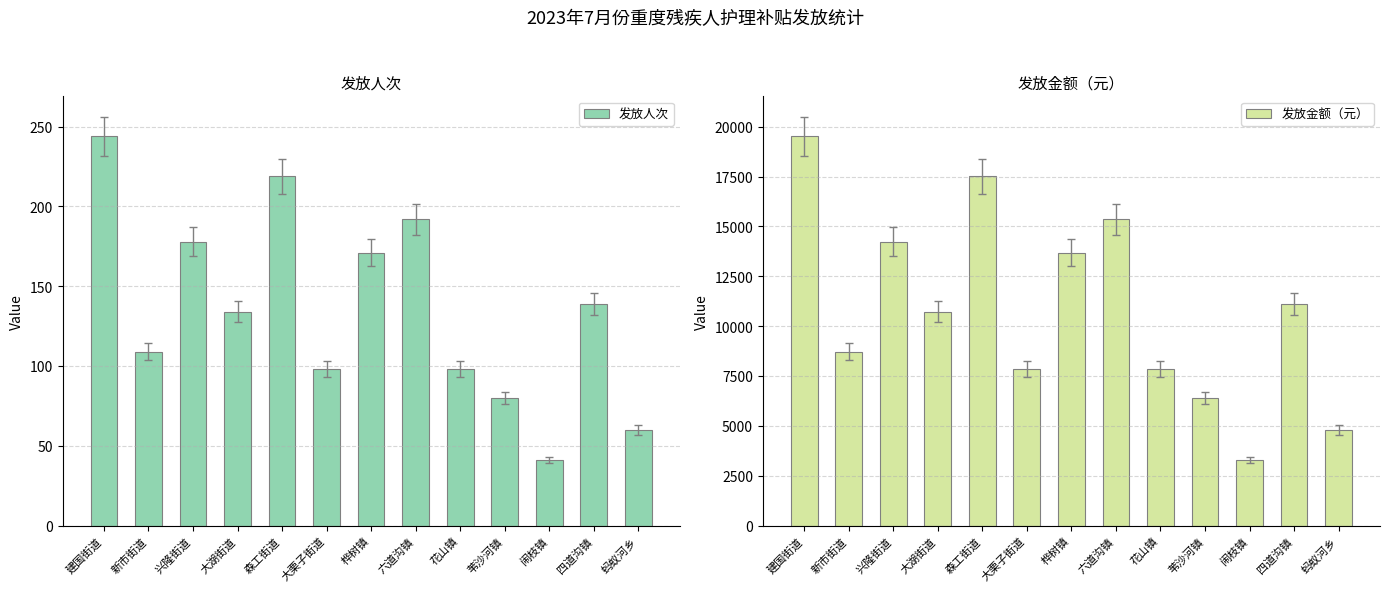

How many data points in 发放金额（元） are less than 10720?

6